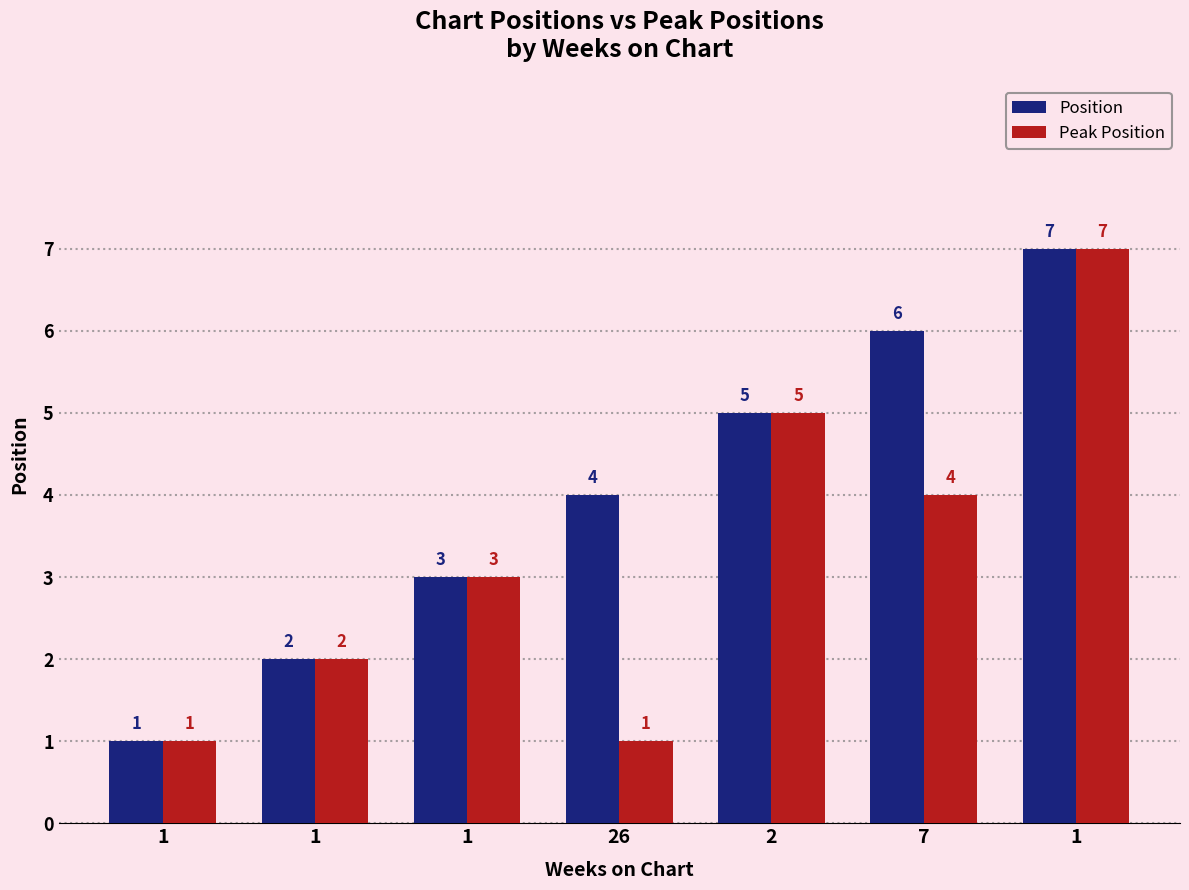

Rank the series by their average value, from lowest to highest.

Peak Position, Position